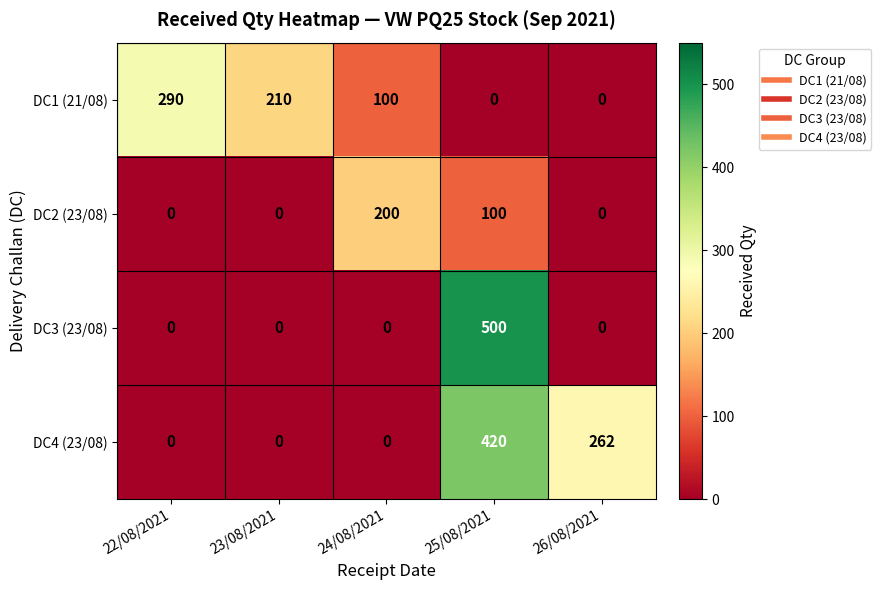

What is the total value across all series at 26/08/2021?

262